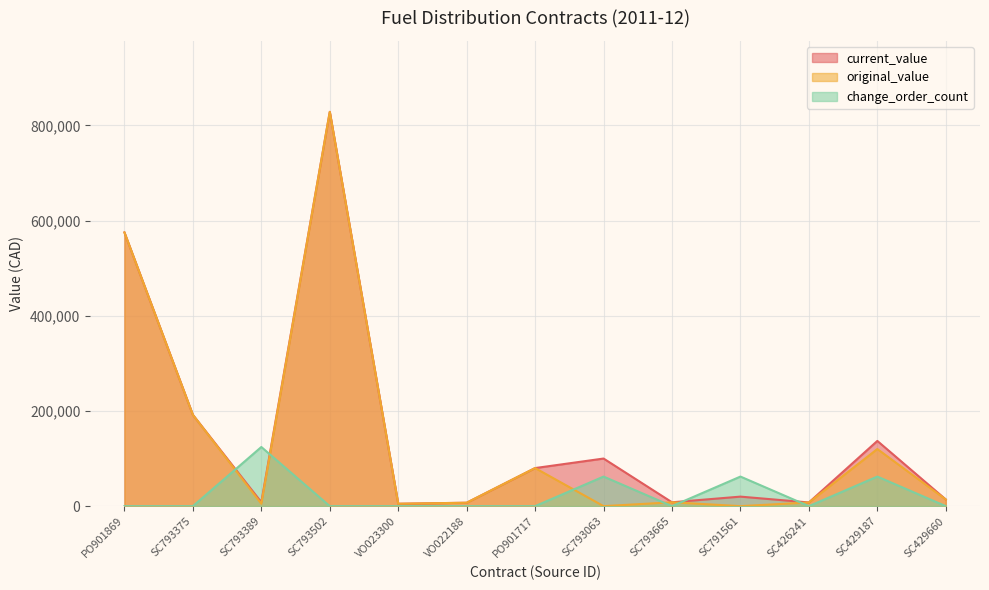

What is the value of the original_value point at the 7th from the left?

80000.0